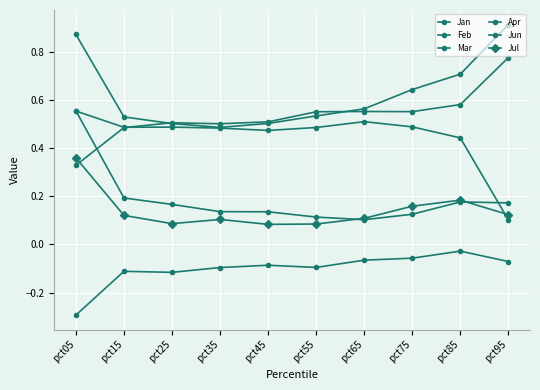

How many categories are shown in the chart?

10